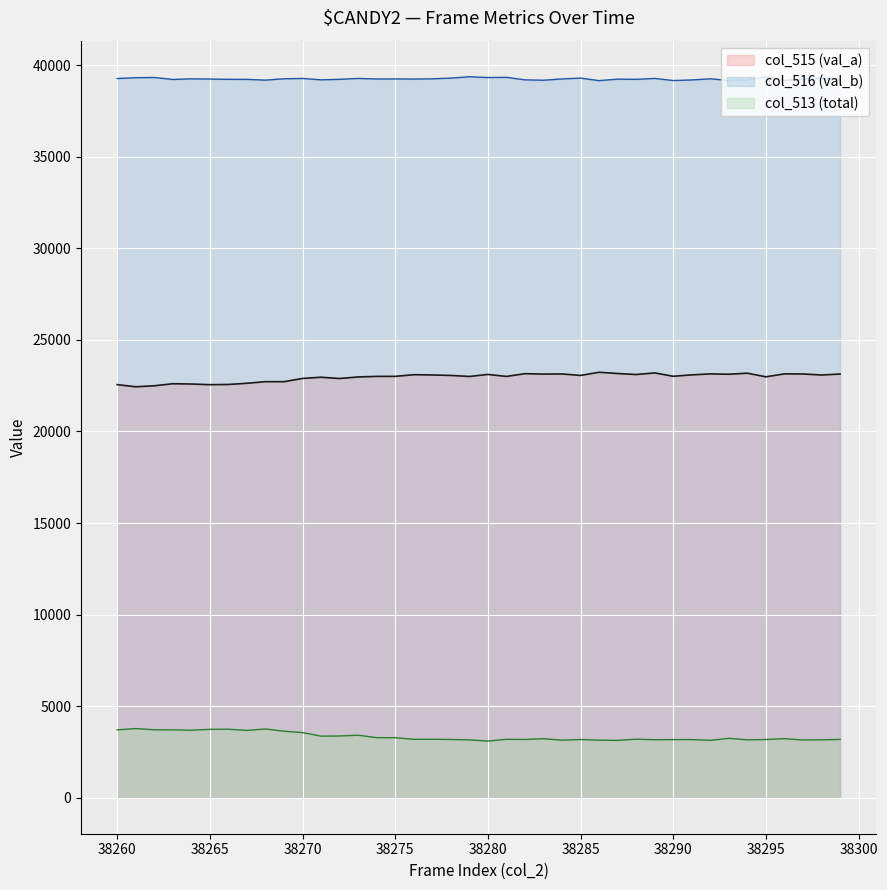

What is the minimum value shown in the chart?

3091